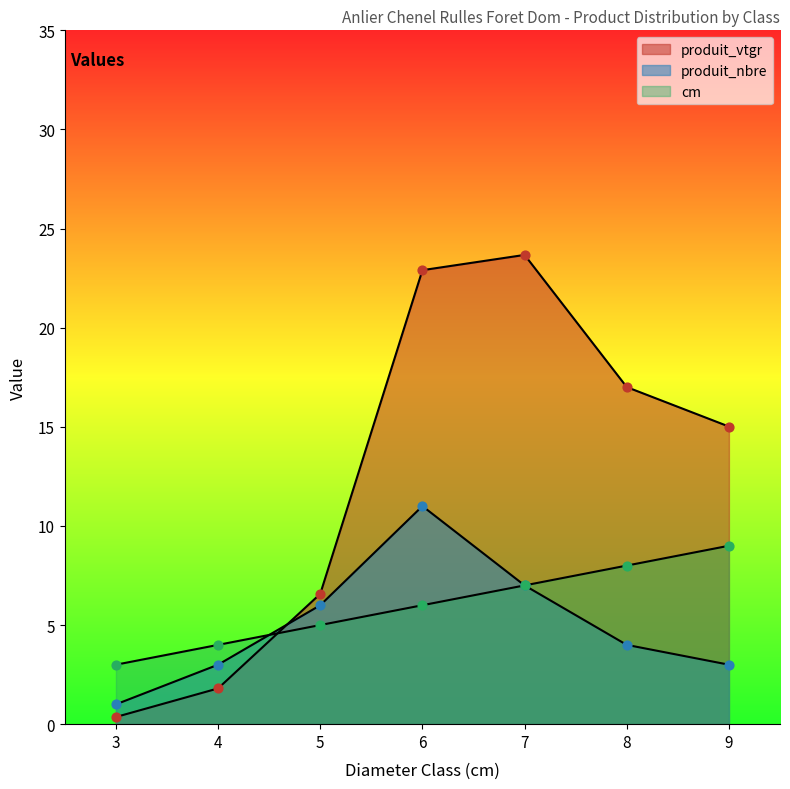

Which series reaches the minimum Y coordinate?

produit_vtgr